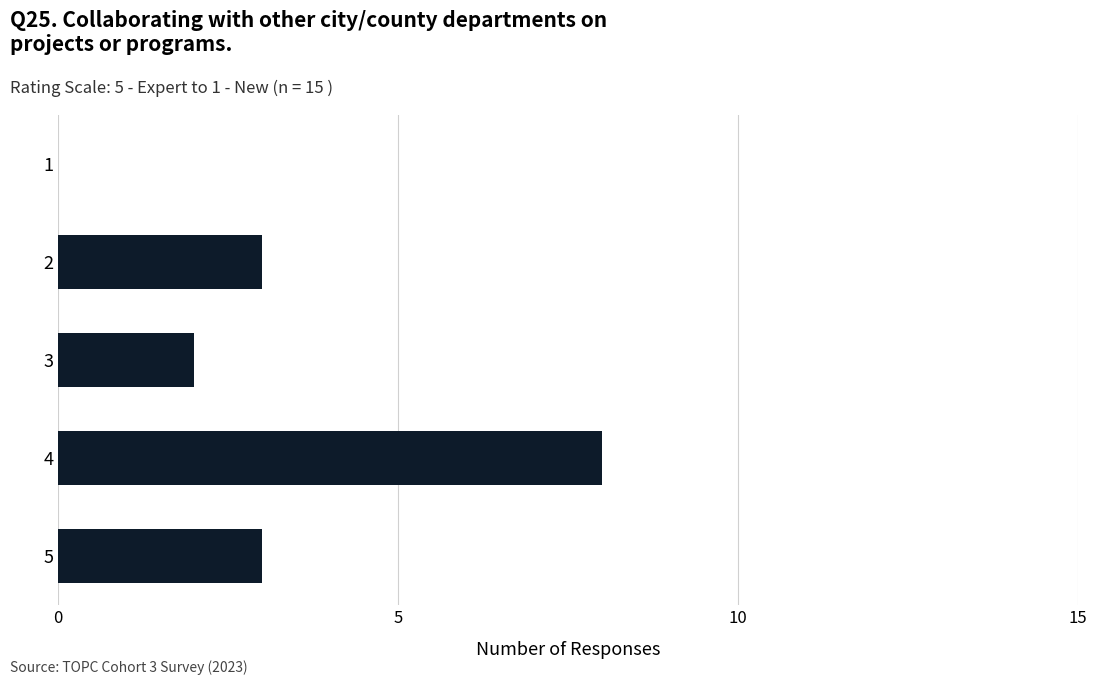

What is the sum of all values?

16